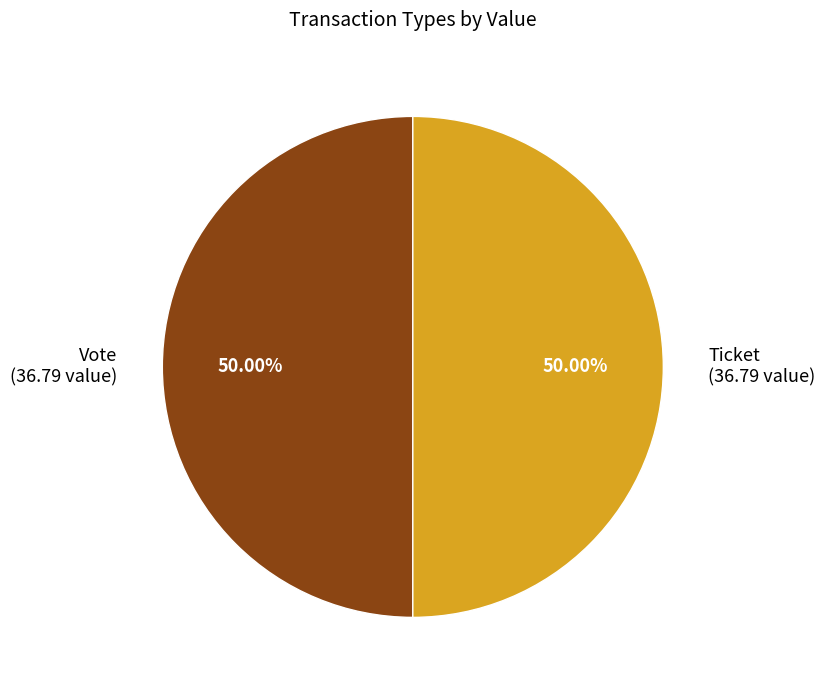

To the nearest percent, what is the combined percentage of Vote and Ticket?

100%